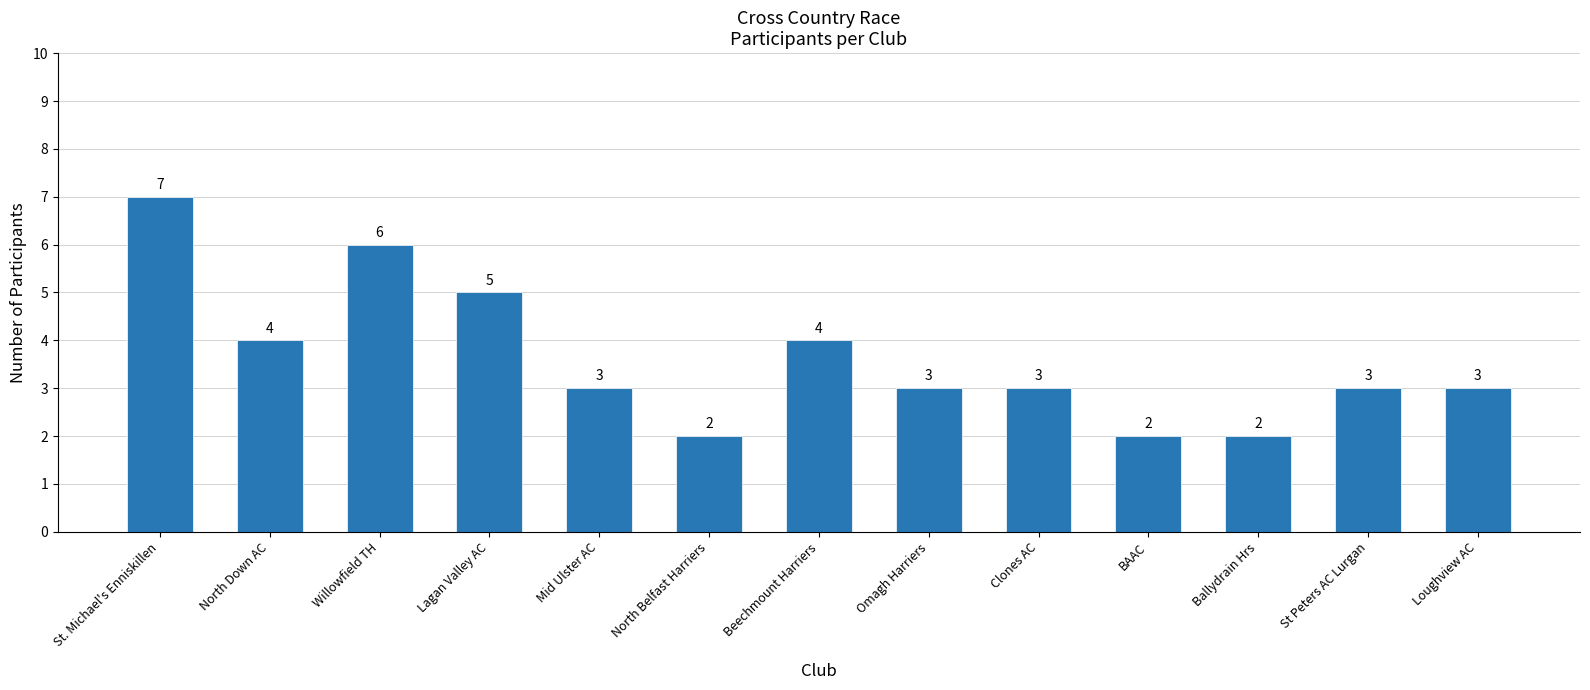

Approximately how many times larger is the value at St. Michael's Enniskillen compared to St Peters AC Lurgan?

2.3